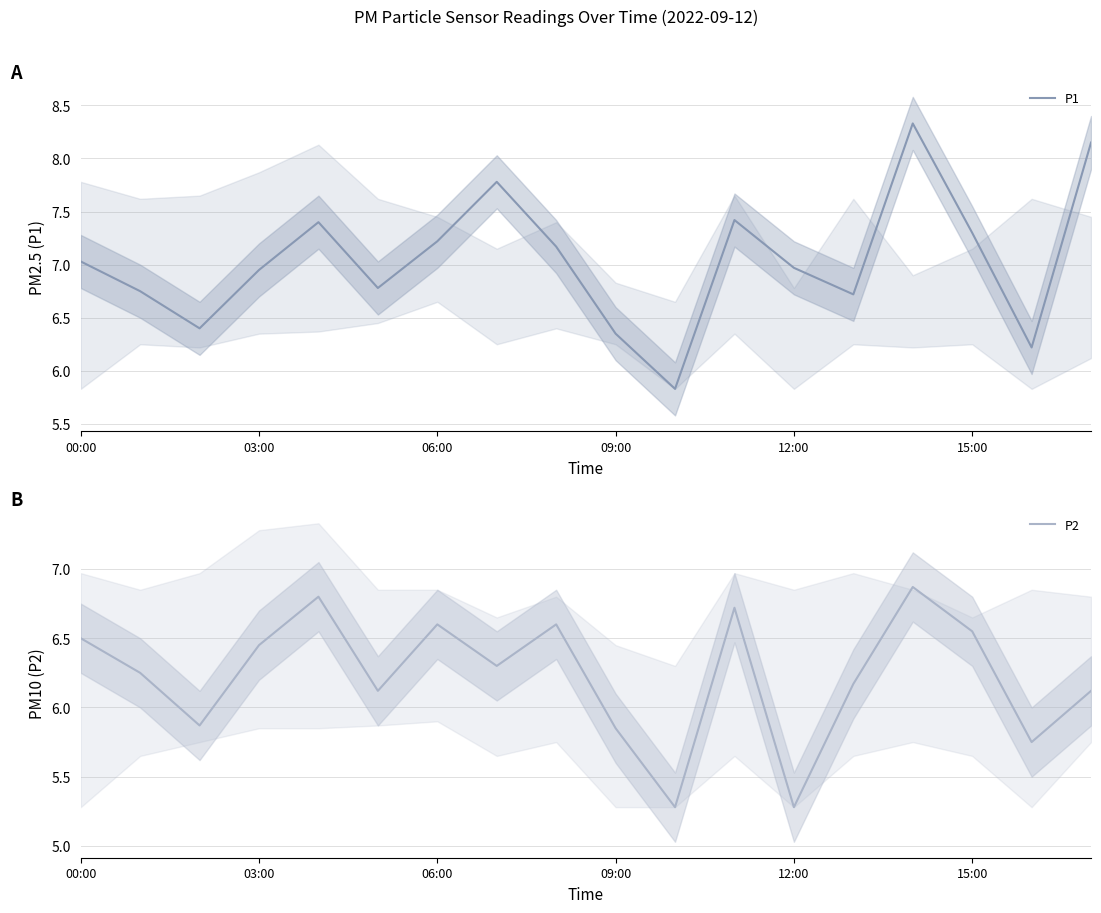

True or false: P1 and P2 intersect in this chart.

False